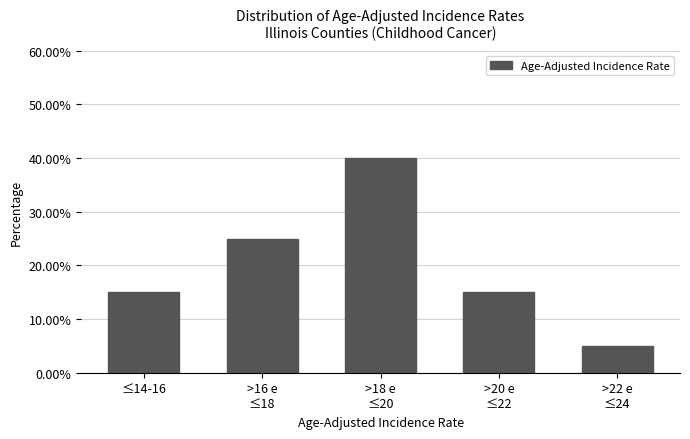

Reading left to right, transcribe all the data shown in this chart.

15	25	40	15	5